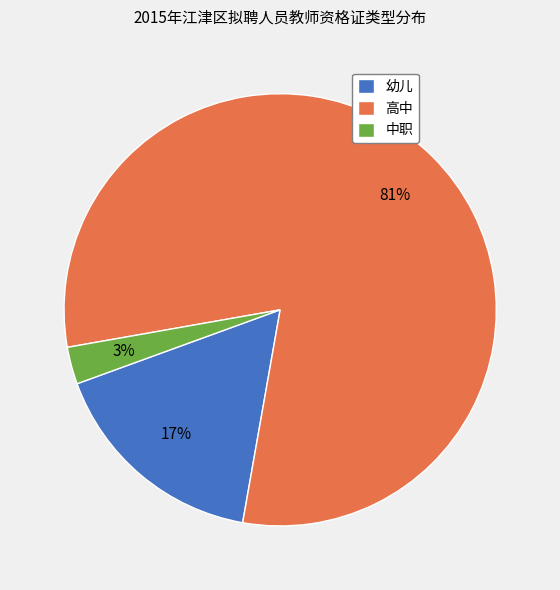

Count the number of slices in the pie.

3